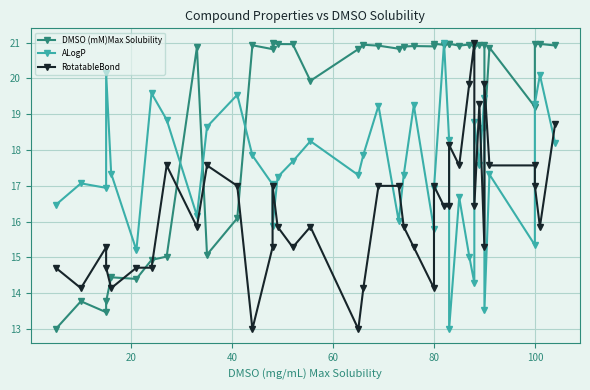

Which series has the largest total across all categories?

DMSO (mM)Max Solubility